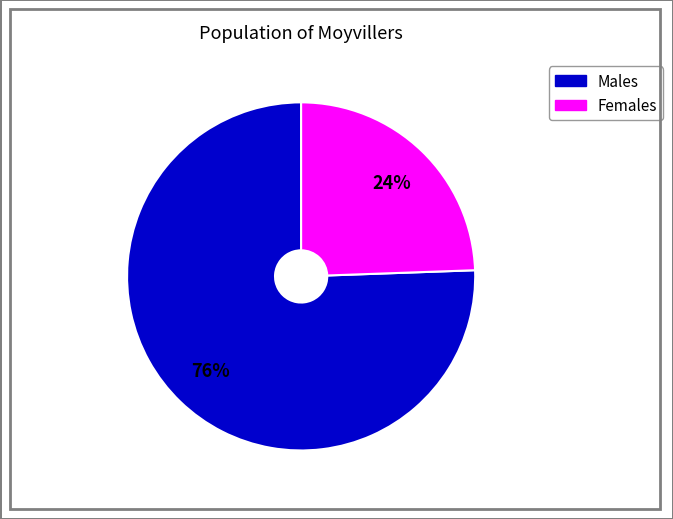

To the nearest percent, what is the average slice percentage?

50%